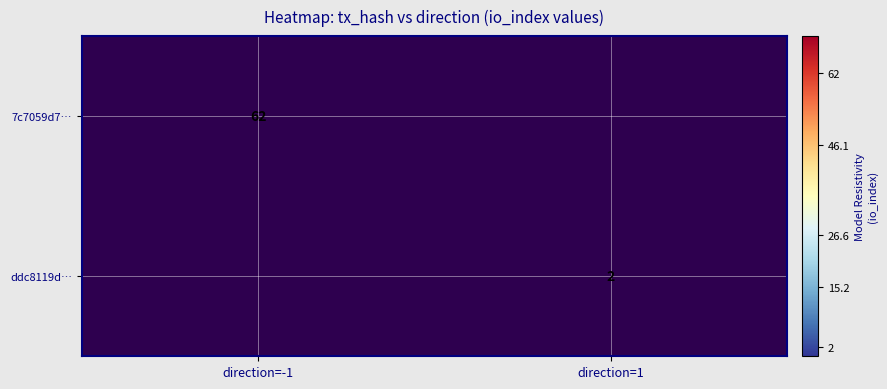

At which category does the chart reach its minimum across all series?

direction=1